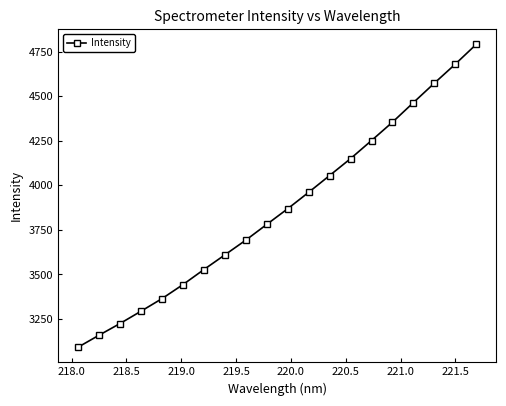

True or false: the data has more than 0 interior local peaks.

False